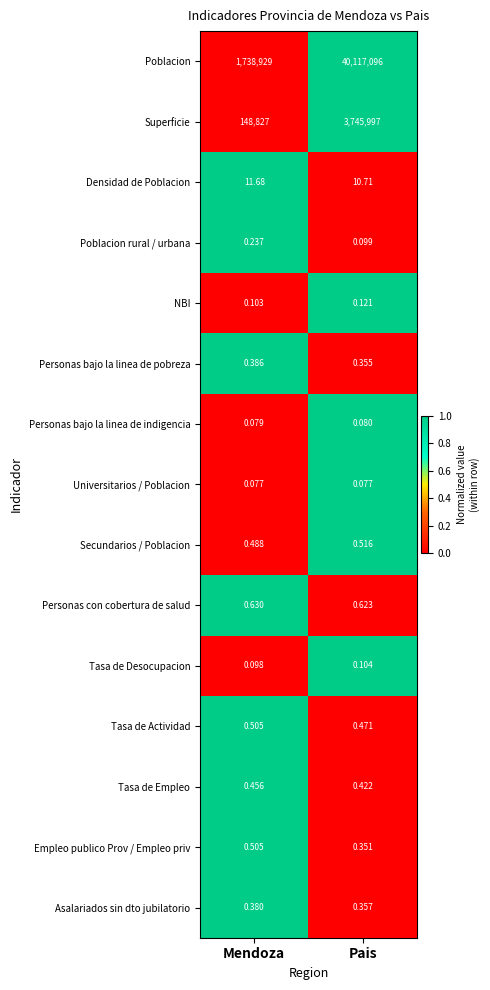

At how many categories does at least one series exceed 0?

2